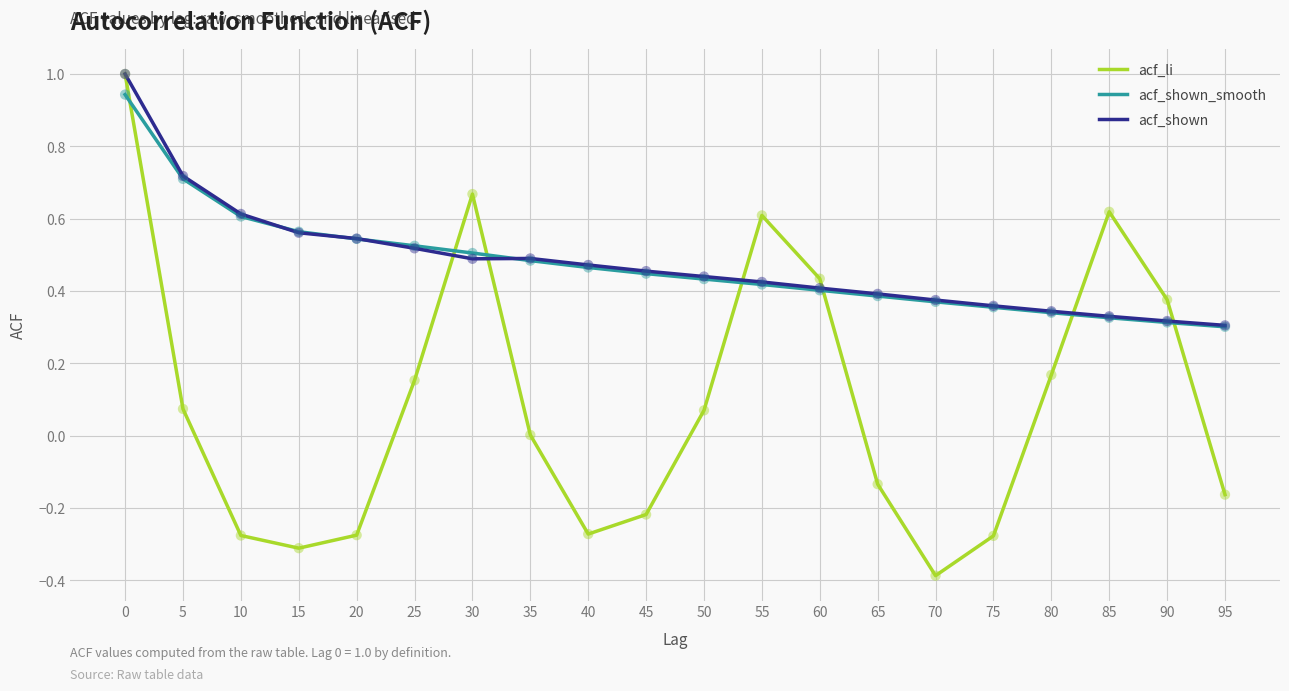

Is the value of acf_li at 5 greater than the value of acf_shown_smooth at 70?

No